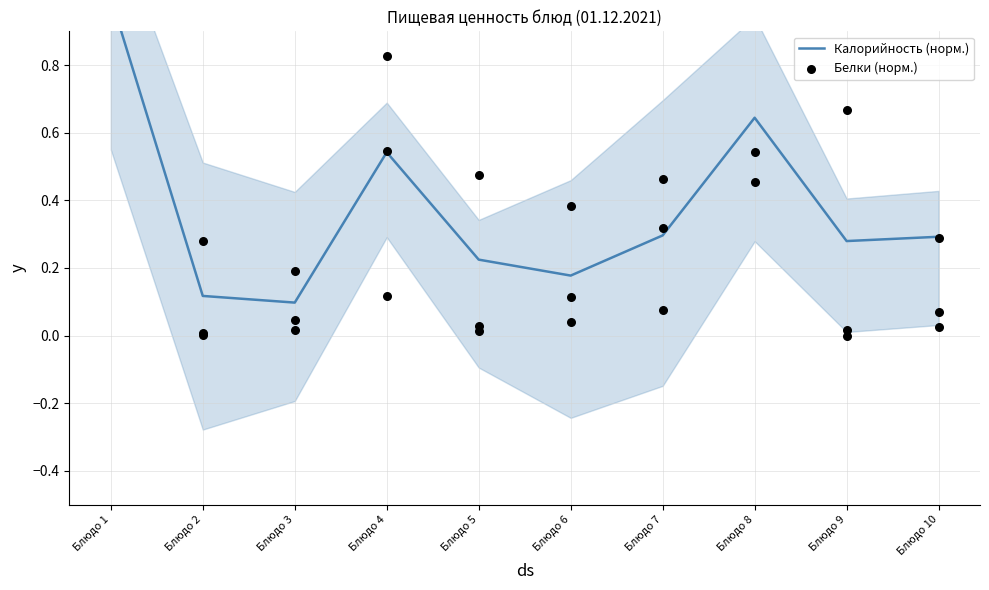

At how many categories does at least one series exceed 0?

10